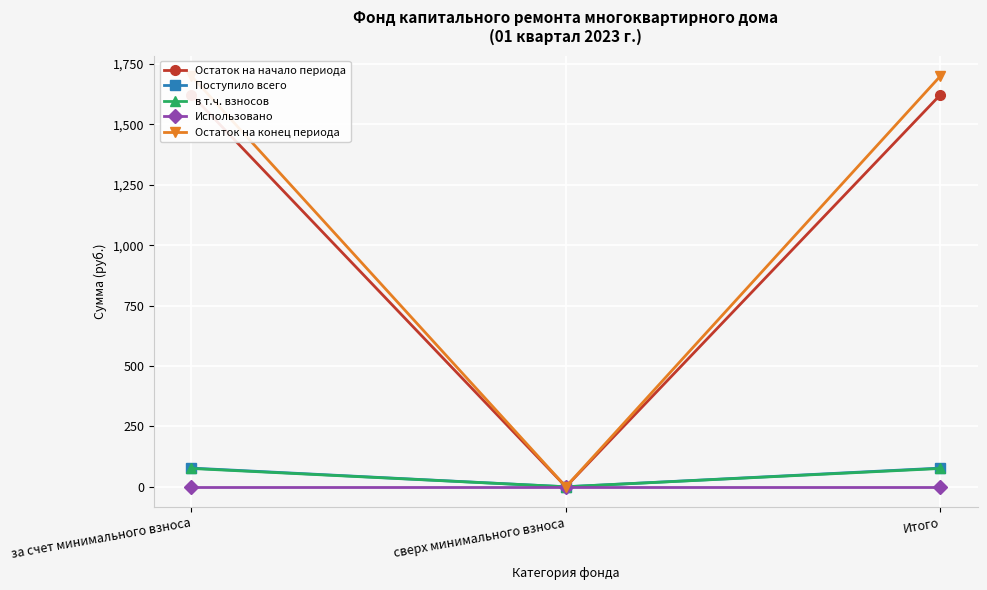

The value of Остаток на начало периода at Итого is 1622.7. True or false?

True